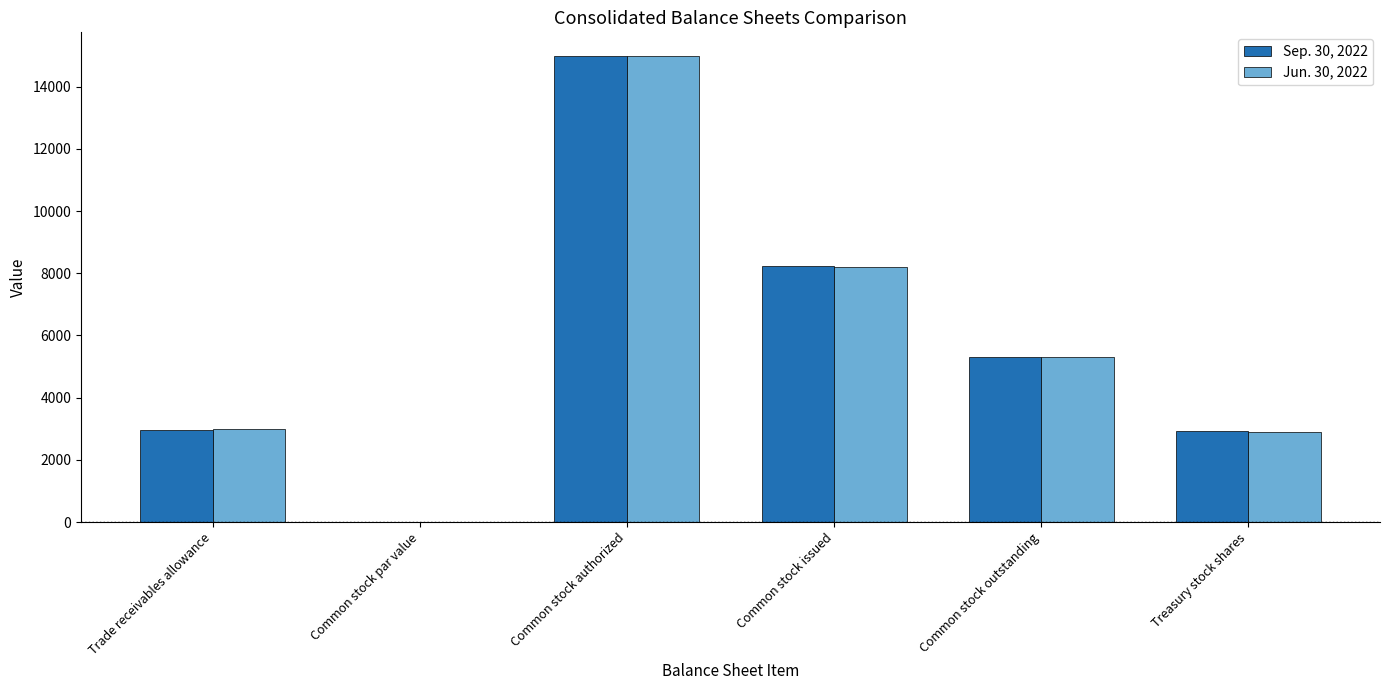

Is the value of Sep. 30, 2022 at Trade receivables allowance greater than the value of Jun. 30, 2022 at Common stock par value?

Yes